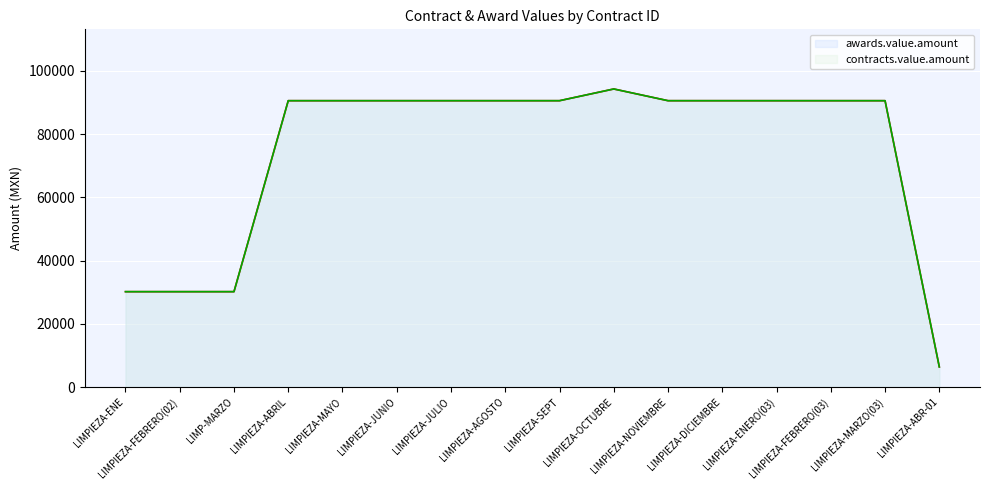

At which label does awards.value.amount first exceed 90599?

LIMPIEZA-ABRIL